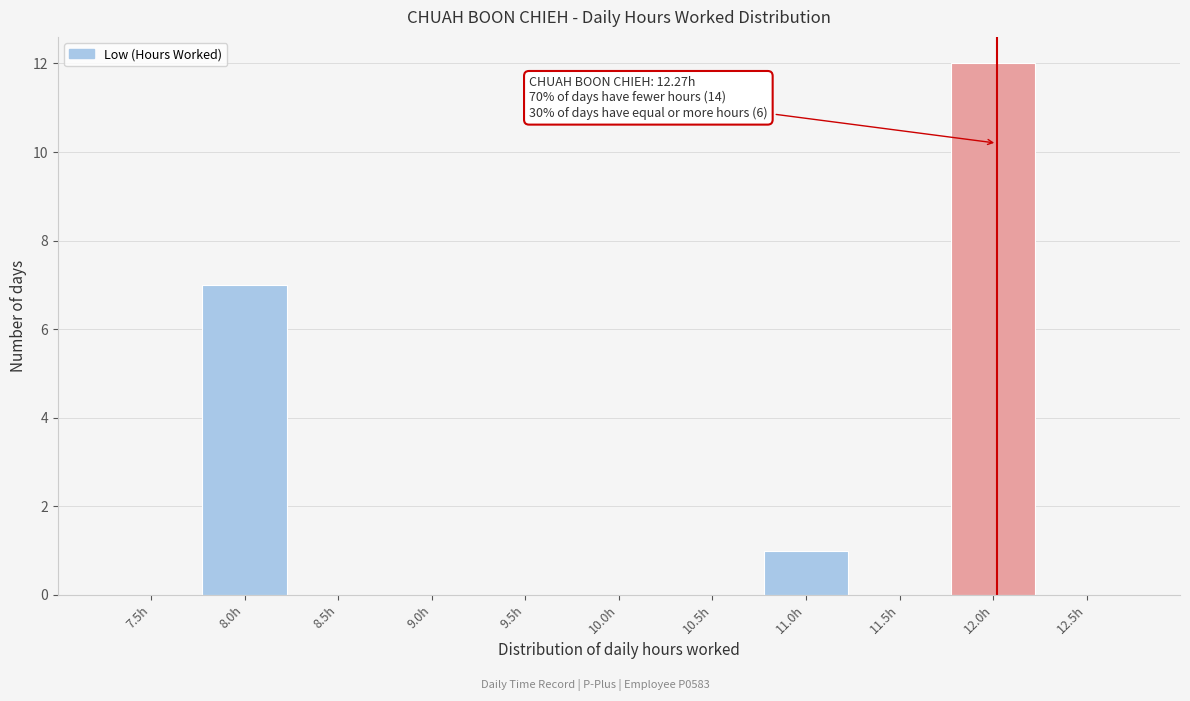

Reading right to left, what are all the values shown in this chart?

12.5h=0	12.0h=12	11.5h=0	11.0h=1	10.5h=0	10.0h=0	9.5h=0	9.0h=0	8.5h=0	8.0h=7	7.5h=0